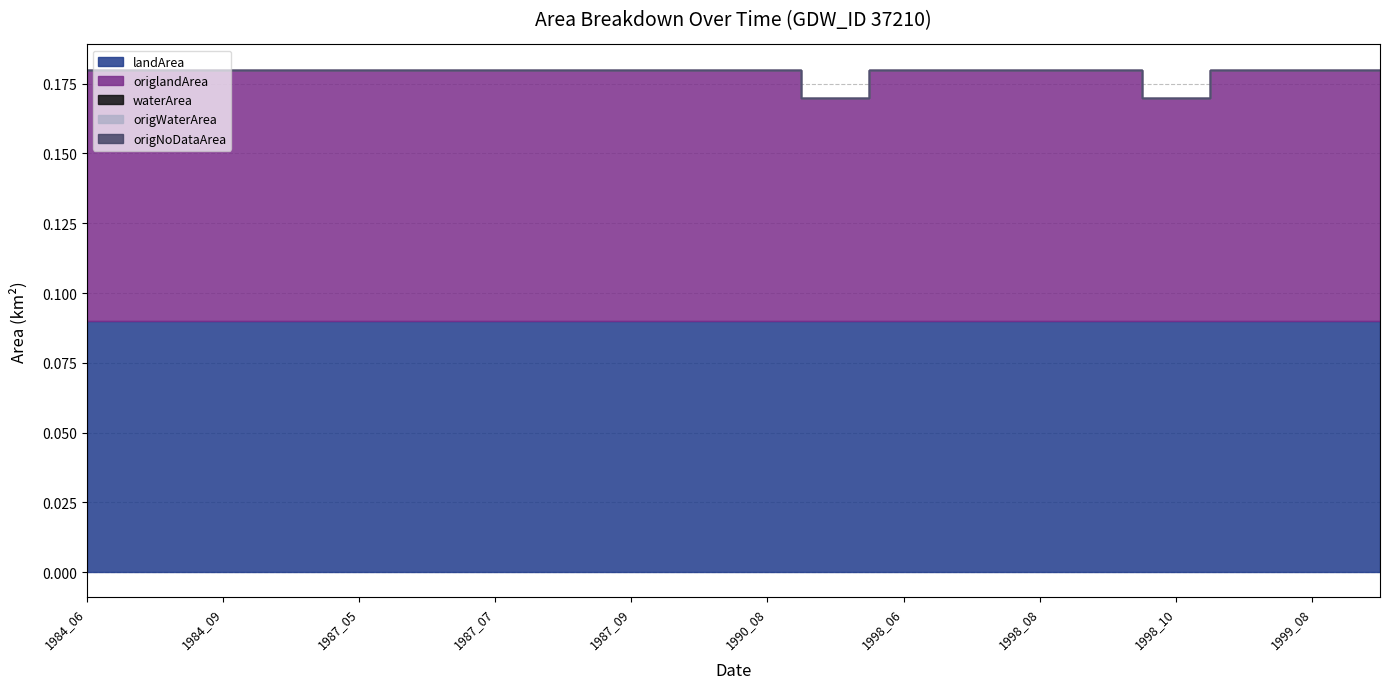

Which category has the lowest value in the origWaterArea series?

1984_06